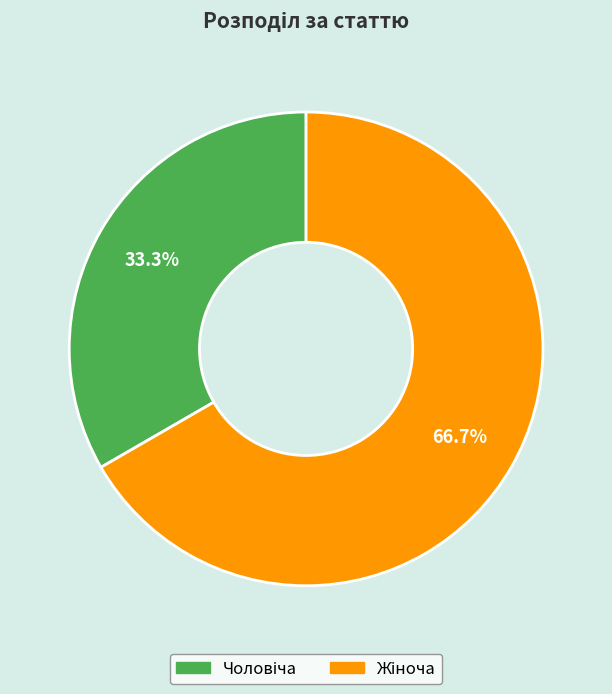

Is there a majority slice in this chart?

Yes